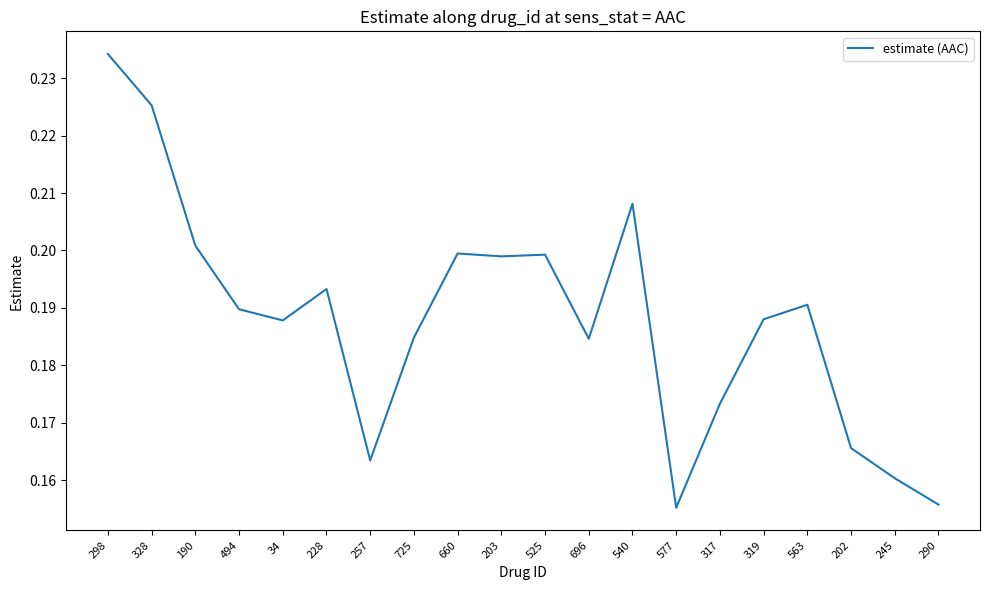

What is the sum of the values at 298 and 696?

0.4